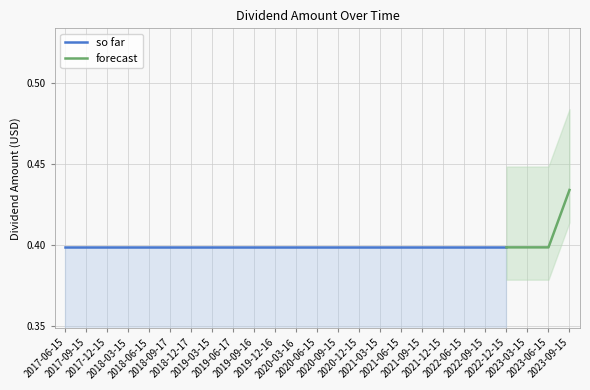

Which category has the lowest value across all series?

2017-06-15